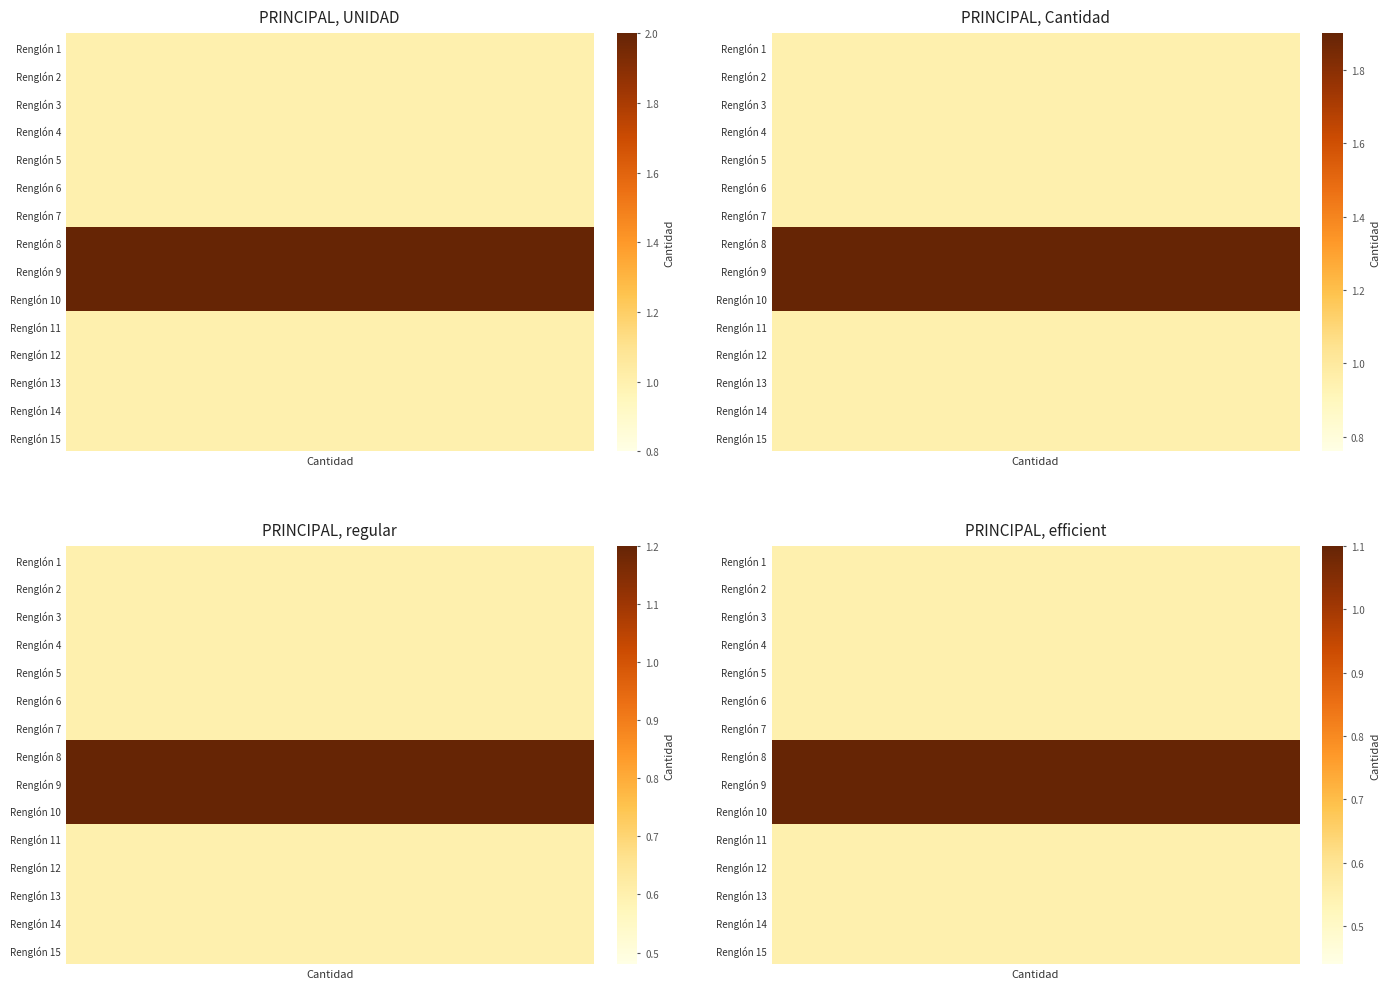

List the labels in order of value, smallest first.

Renglón 1, Renglón 2, Renglón 3, Renglón 4, Renglón 5, Renglón 6, Renglón 7, Renglón 11, Renglón 12, Renglón 13, Renglón 14, Renglón 15, Renglón 8, Renglón 9, Renglón 10